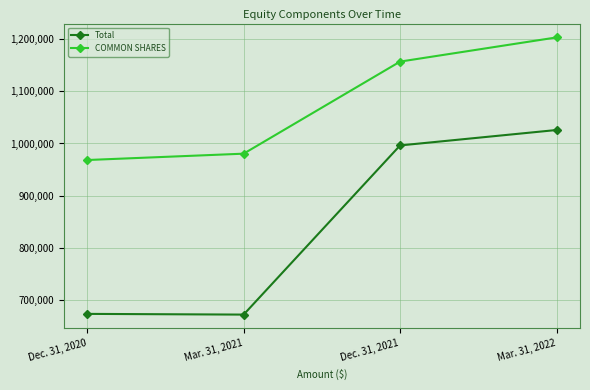

Rank the categories by COMMON SHARES value from lowest to highest.

Dec. 31, 2020, Mar. 31, 2021, Dec. 31, 2021, Mar. 31, 2022